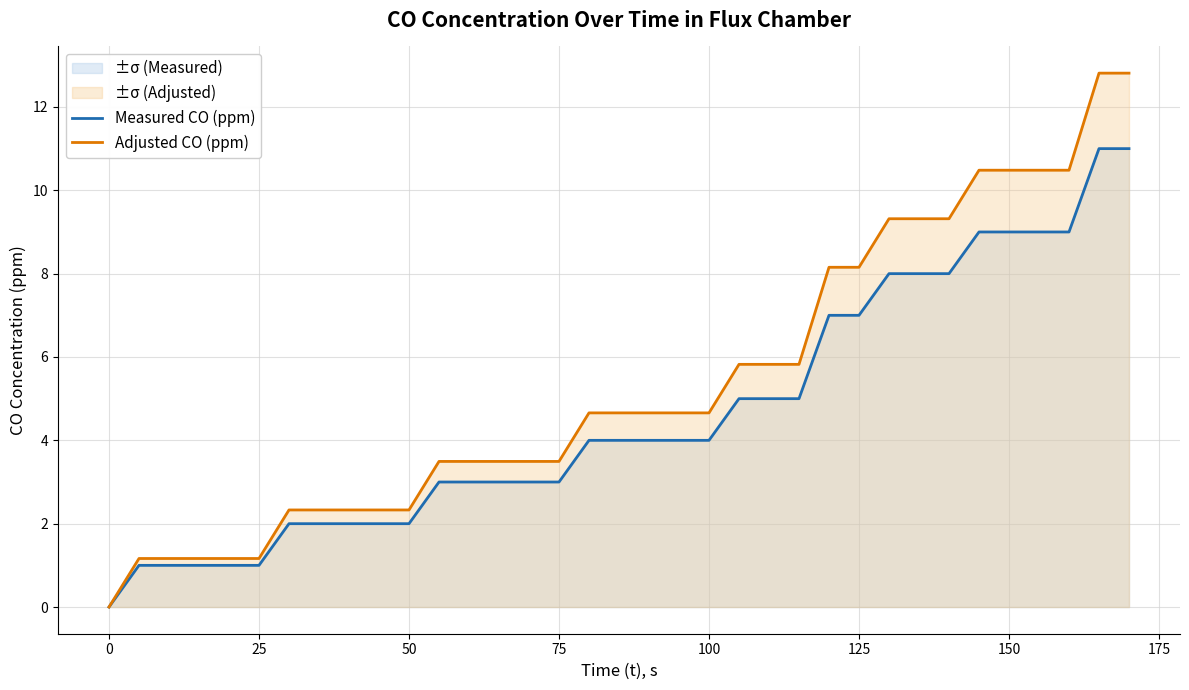

At how many categories does at least one series exceed 5?

14